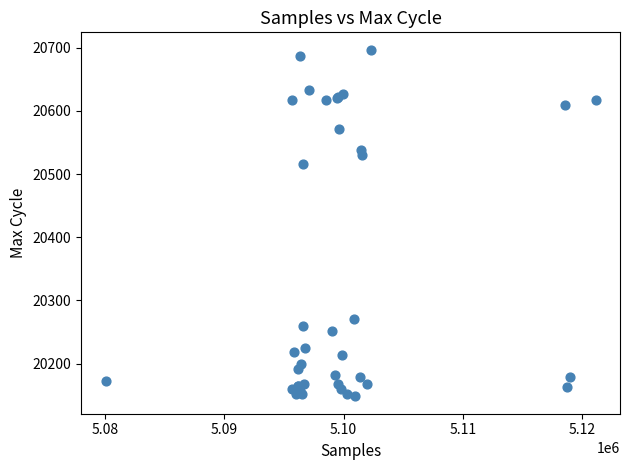

What Y value in the scatter plot is closest to 20422?

20516